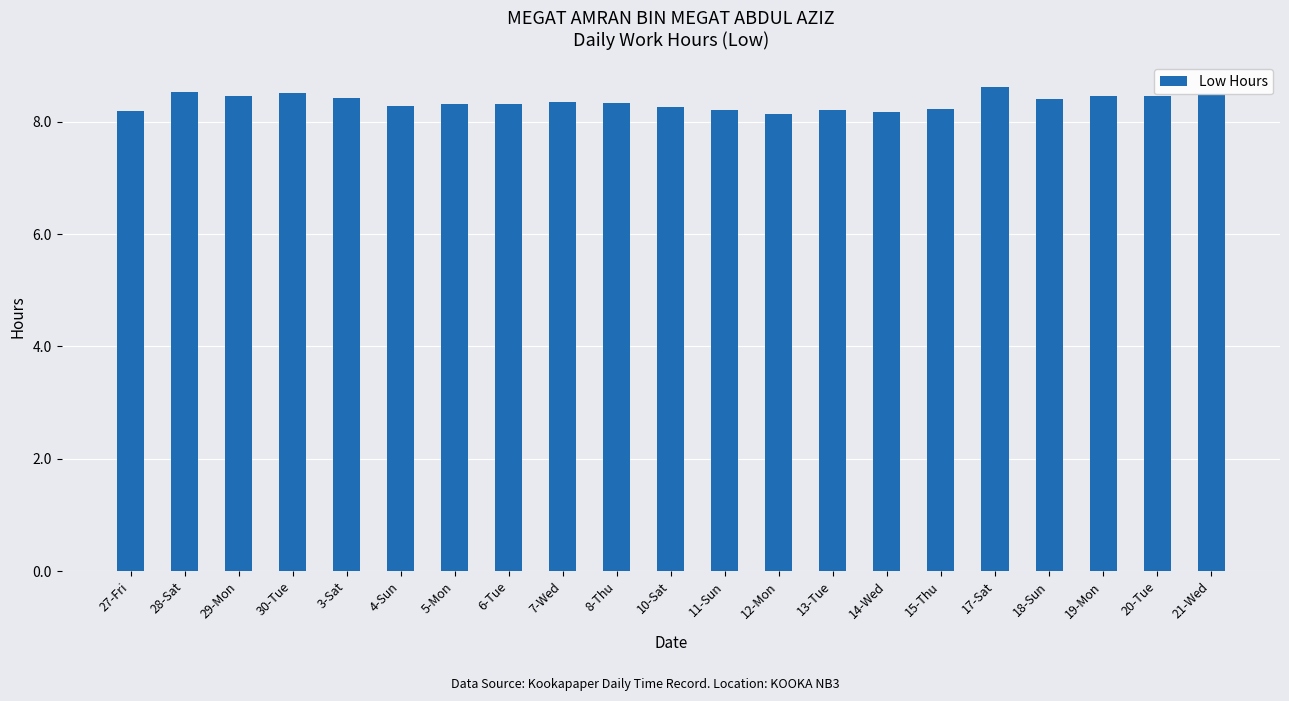

What position from the left is 13-Tue?

14